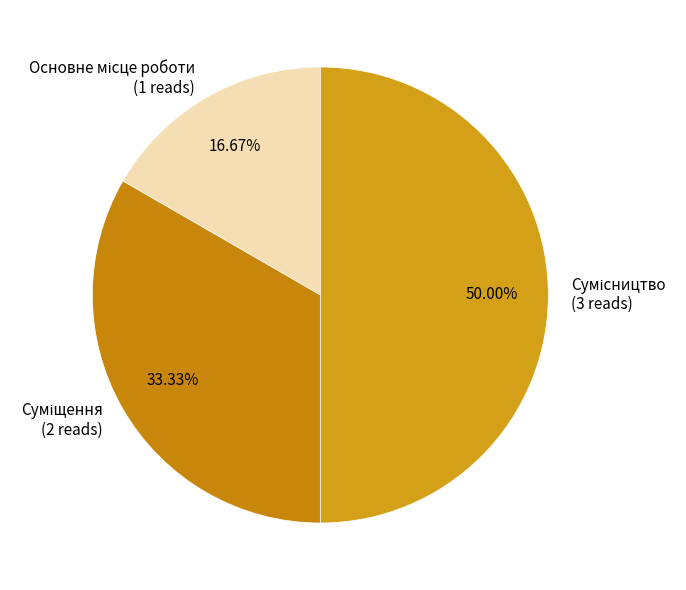

To the nearest percent, what is the combined percentage of Основне місце роботи and Суміщення?

50%